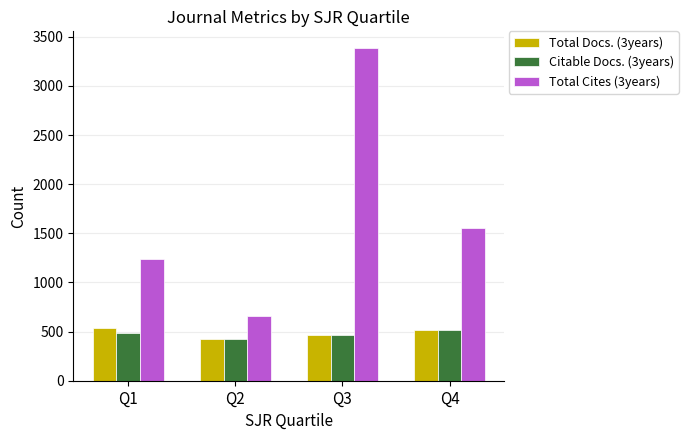

What is the total value across all series at Q2?

1502